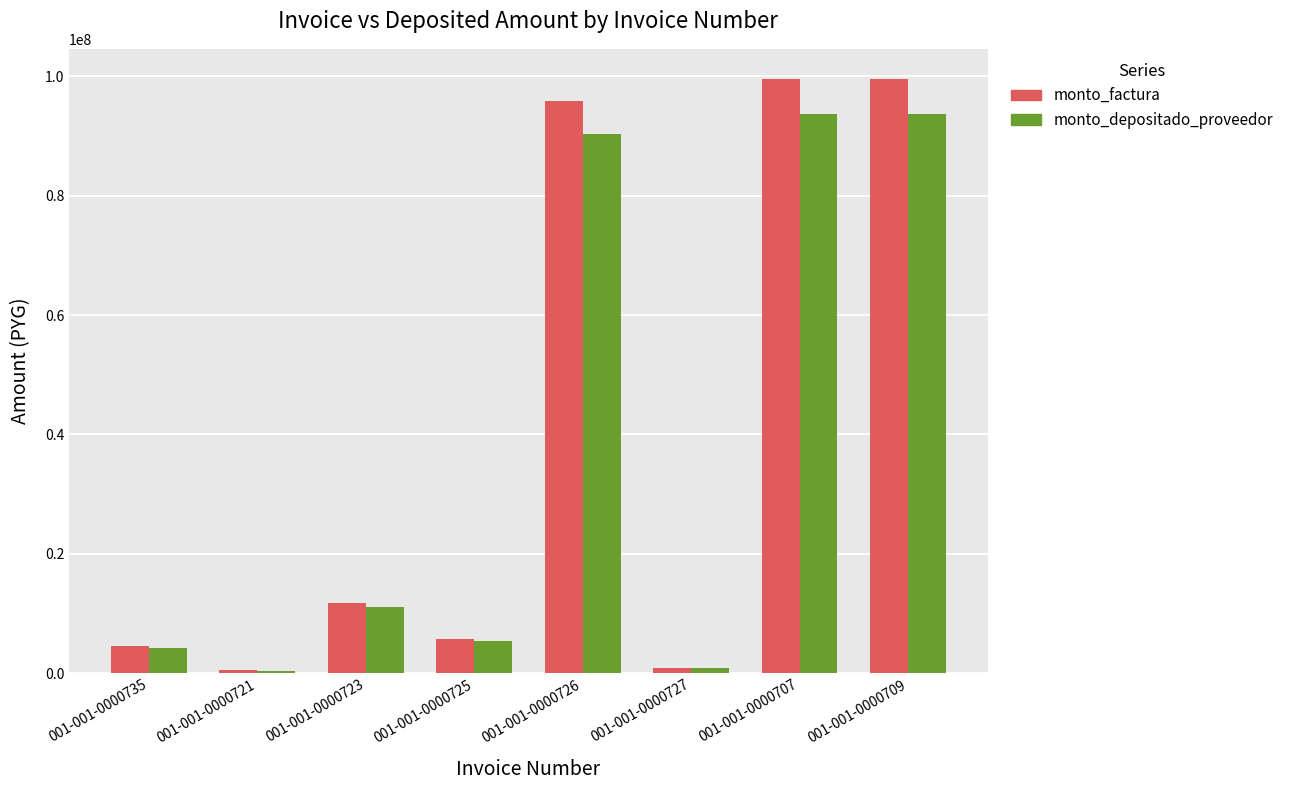

What is the difference between the highest and lowest values at 001-001-0000735?

264559